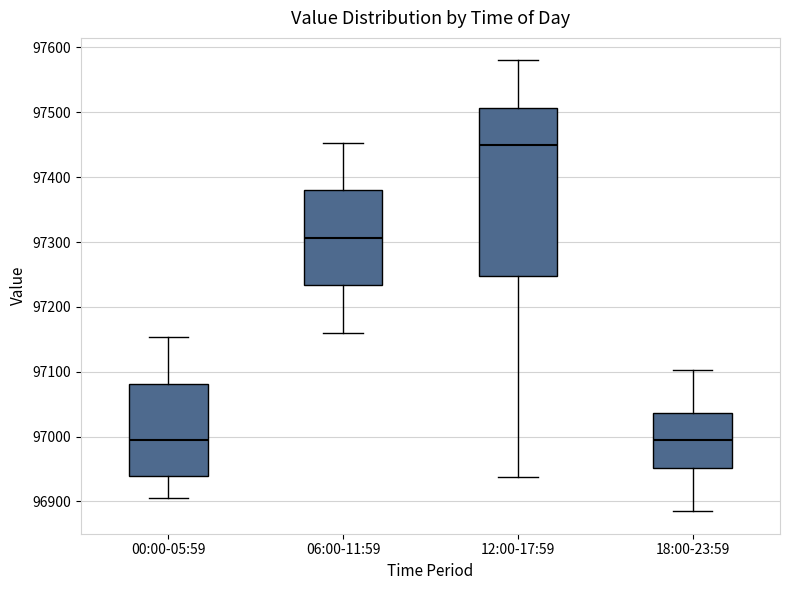

Where does the median line of the box for 12:00-17:59 sit on the y-axis? The values are not printed on the chart, so give them approximately, as read against the axis.

97450